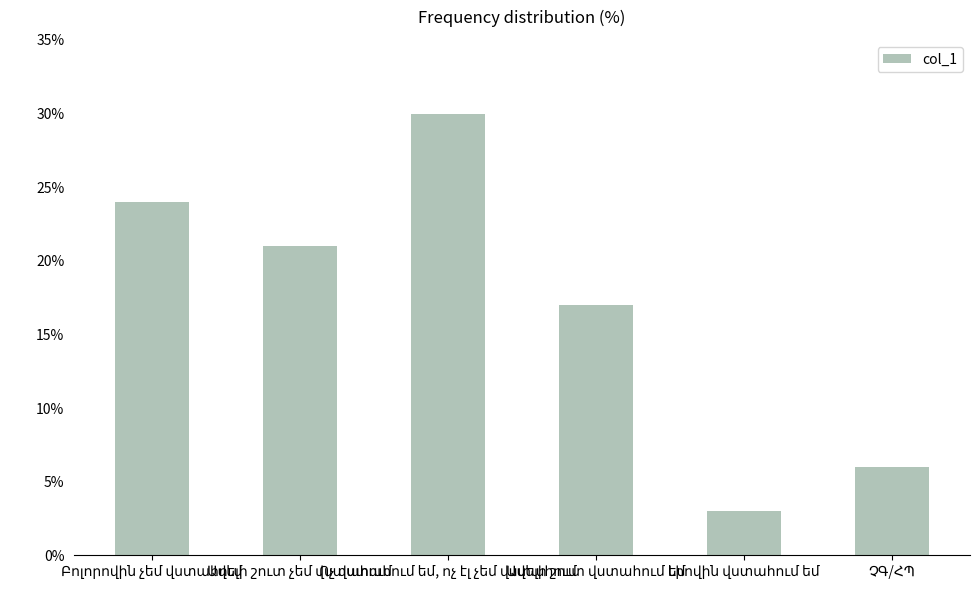

What is the difference between the second highest and second lowest values?

18